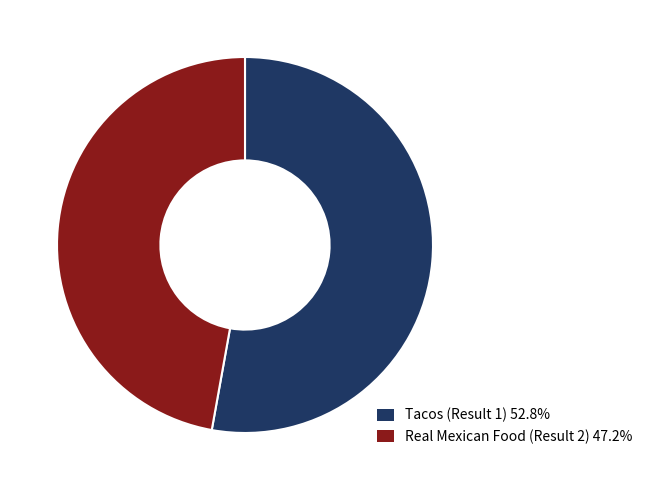

Which slice is the smallest?

Real Mexican Food (Result 2)